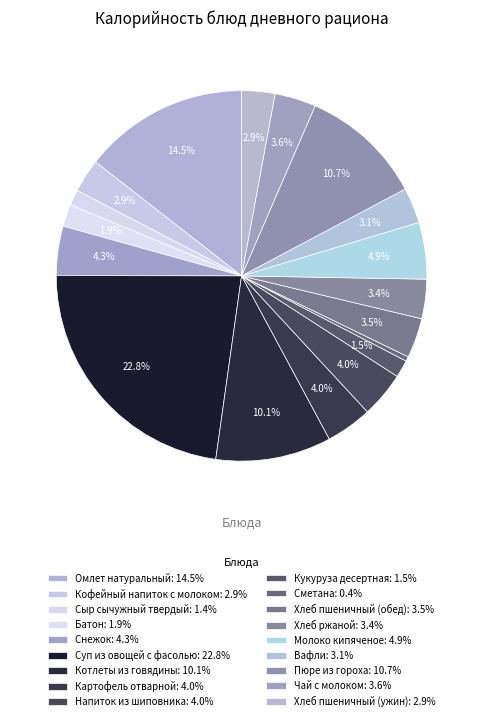

What is the change in value from Котлеты из говядины to Хлеб пшеничный (обед)?

-133.8